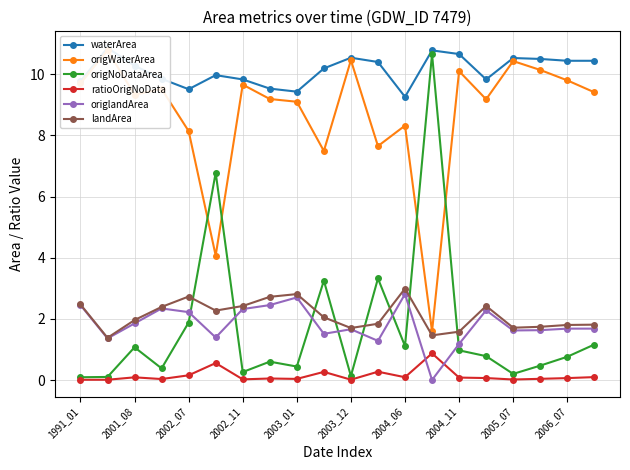

Reading right to left, transcribe all the data shown in this chart.

waterArea: 10.4	10.4	10.5	10.5	9.8	10.7	10.8	9.3	10.4	10.5	10.2	9.4	9.5	9.8	10.0	9.5	9.8	10.3	10.9	9.8
origWaterArea: 9.4	9.8	10.1	10.4	9.2	10.1	1.6	8.3	7.7	10.5	7.5	9.1	9.2	9.7	4.1	8.1	9.5	9.3	10.8	9.7
origNoDataArea: 1.2	0.8	0.5	0.2	0.8	1.0	10.7	1.1	3.3	0.1	3.2	0.4	0.6	0.3	6.8	1.9	0.4	1.1	0.1	0.1
ratioOrigNoData: 0.1	0.1	0.0	0.0	0.1	0.1	0.9	0.1	0.3	0.0	0.3	0.0	0.0	0.0	0.6	0.2	0.0	0.1	0.0	0.0
origlandArea: 1.7	1.7	1.6	1.6	2.3	1.2	0.0	2.8	1.3	1.7	1.5	2.7	2.5	2.3	1.4	2.2	2.3	1.9	1.4	2.5
landArea: 1.8	1.8	1.7	1.7	2.4	1.6	1.5	3.0	1.8	1.7	2.0	2.8	2.7	2.4	2.3	2.7	2.4	2.0	1.4	2.5